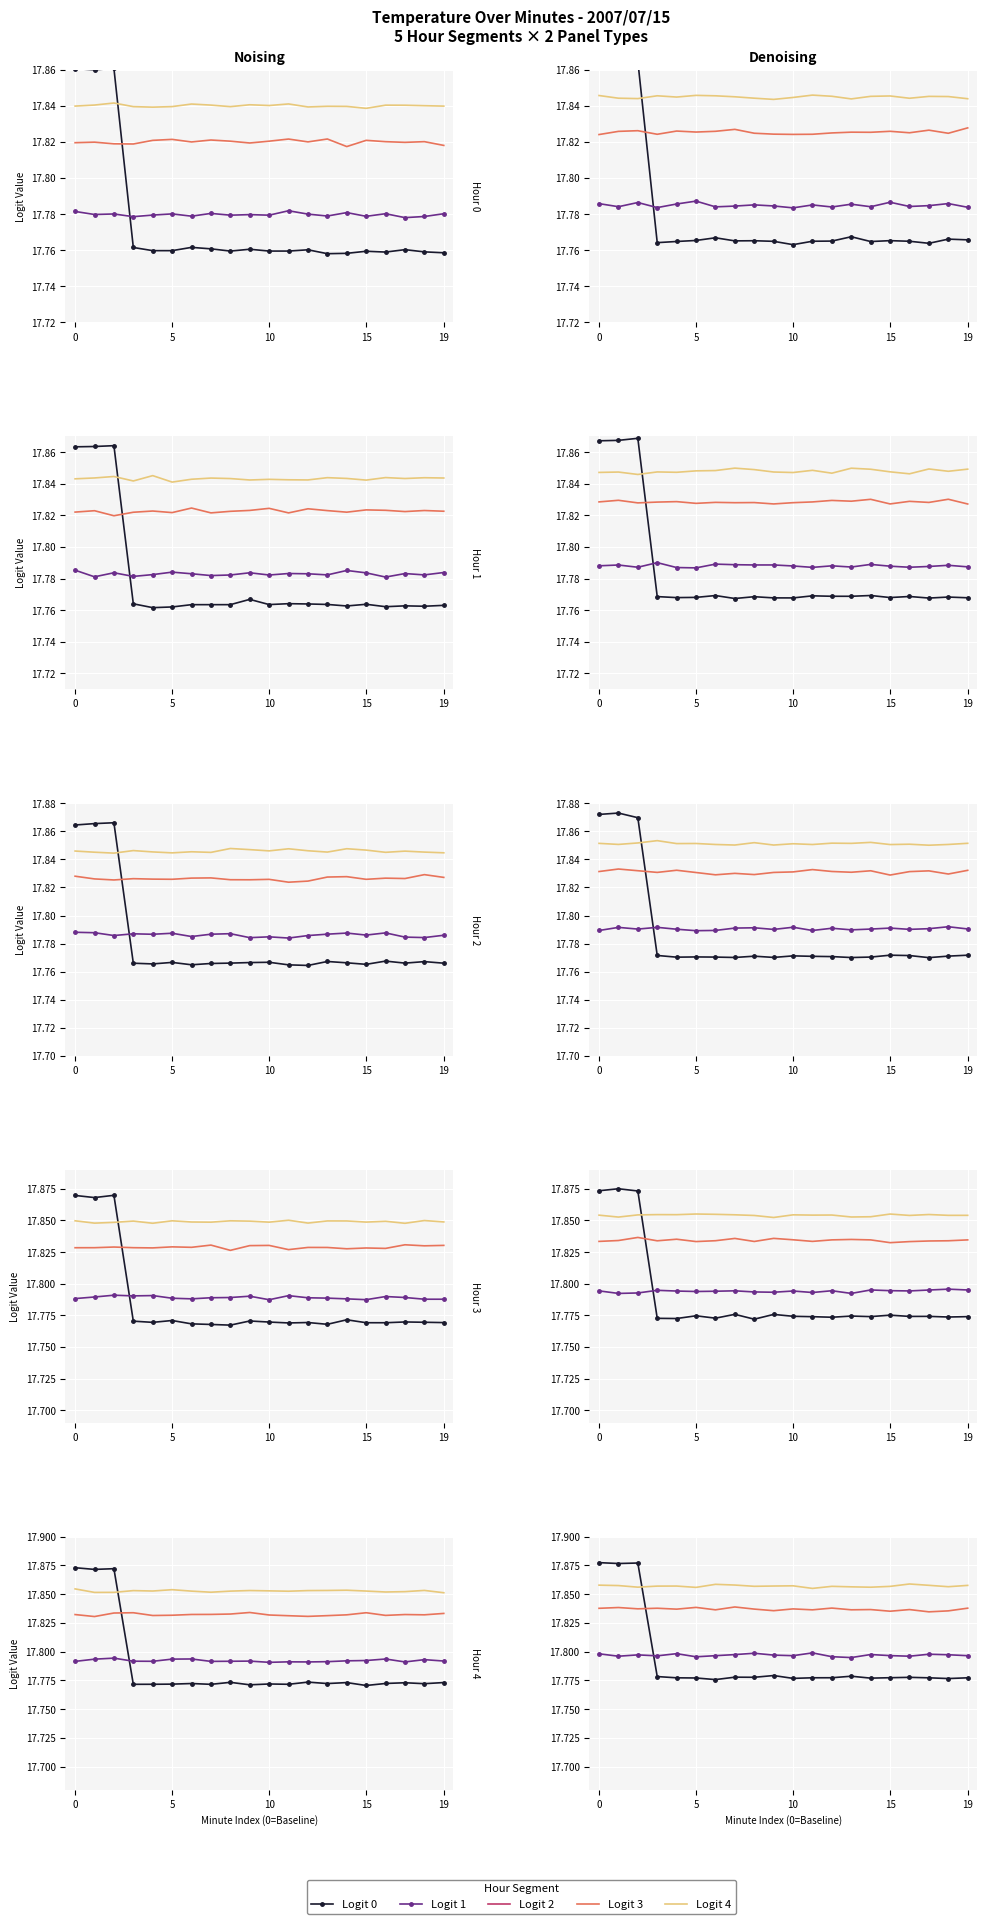

True or false: Logit 4 has a value of 28.8 at 8.

False